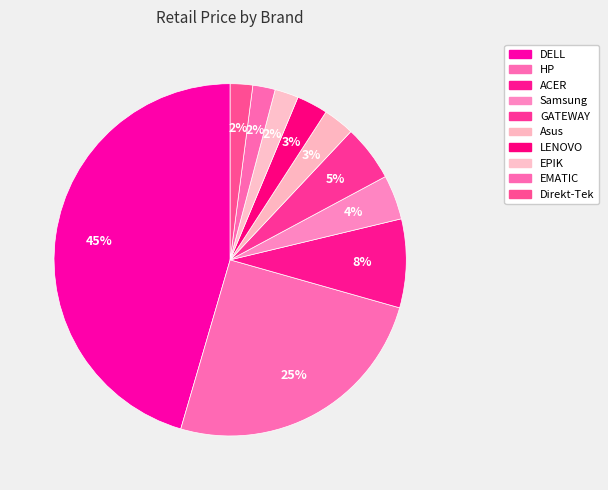

Which slice is the largest?

DELL